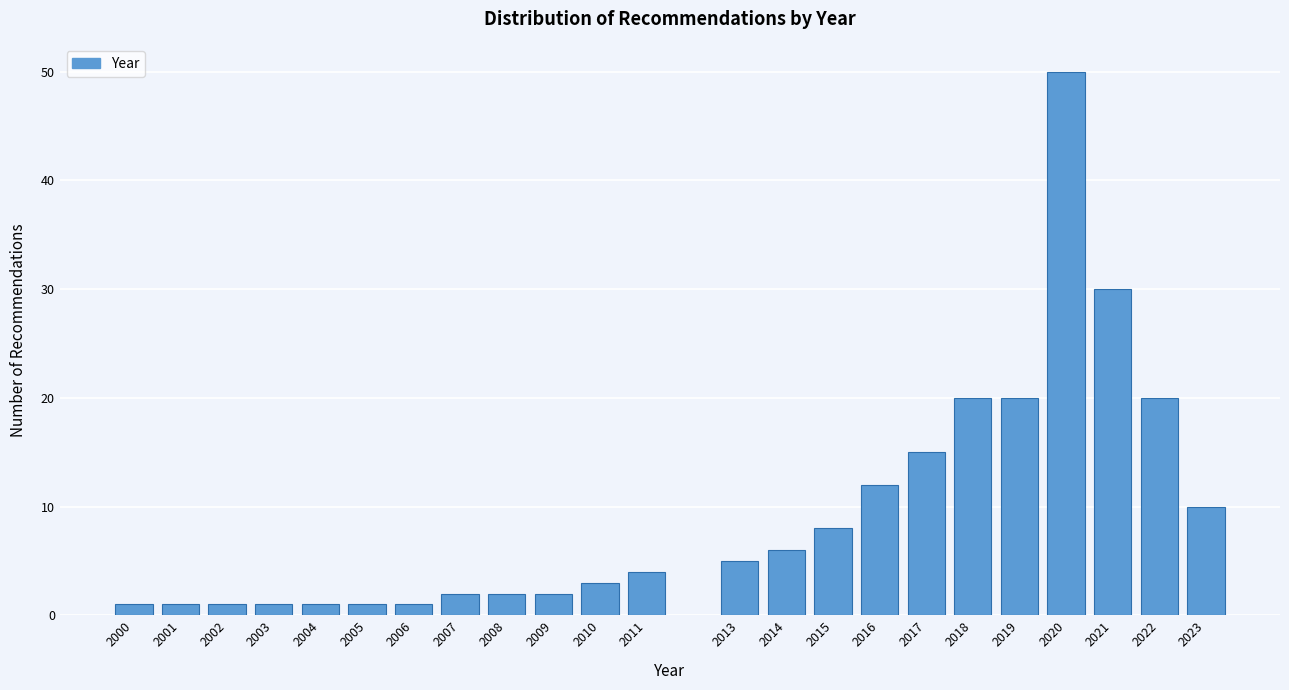

Reading right to left, extract all data points from this chart.

10	20	30	50	20	20	15	12	8	6	5	4	3	2	2	2	1	1	1	1	1	1	1